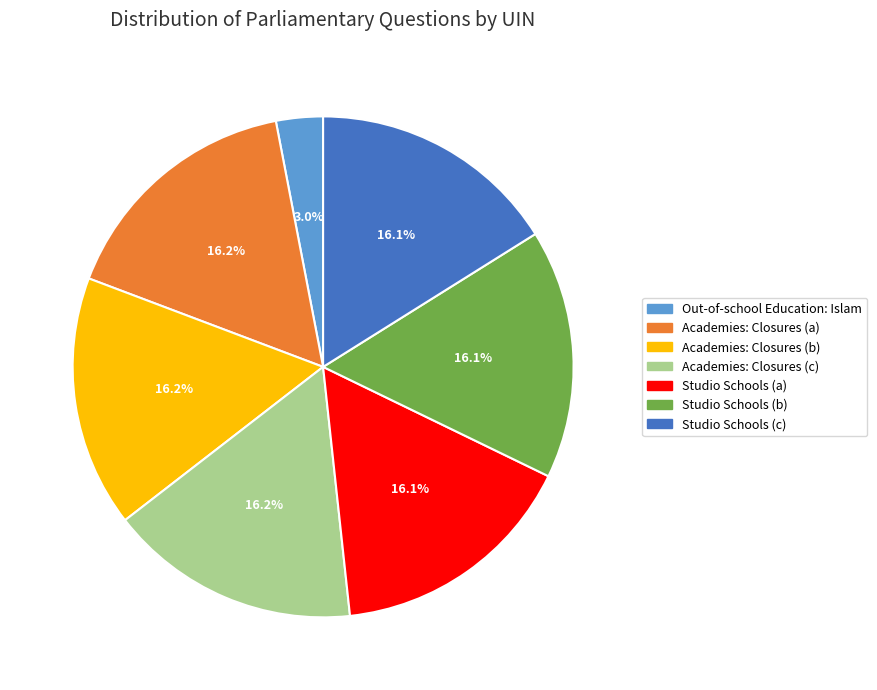

Does any single category account for the majority?

No